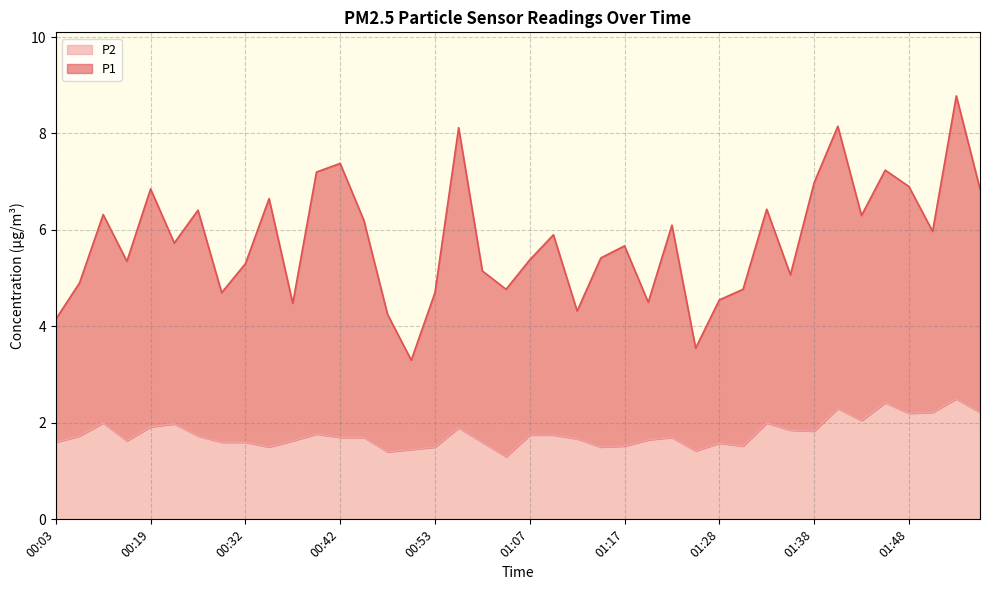

How many interior local valleys does the P2 series have?

10